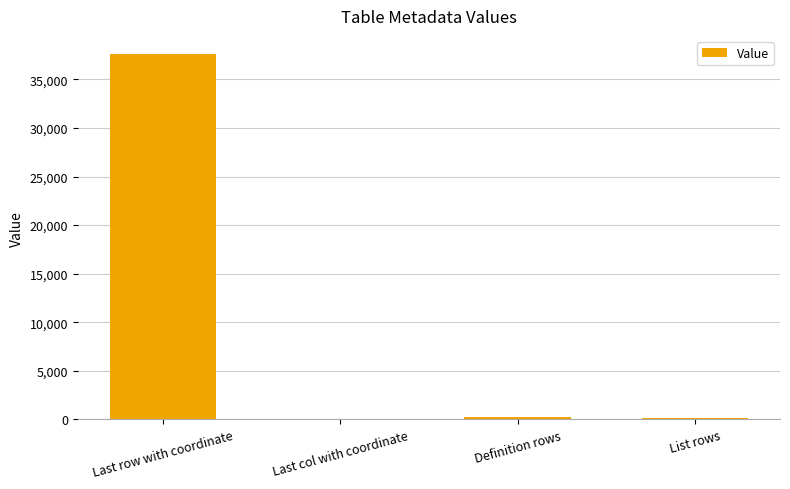

Which has a higher value, Definition rows or Last row with coordinate?

Last row with coordinate